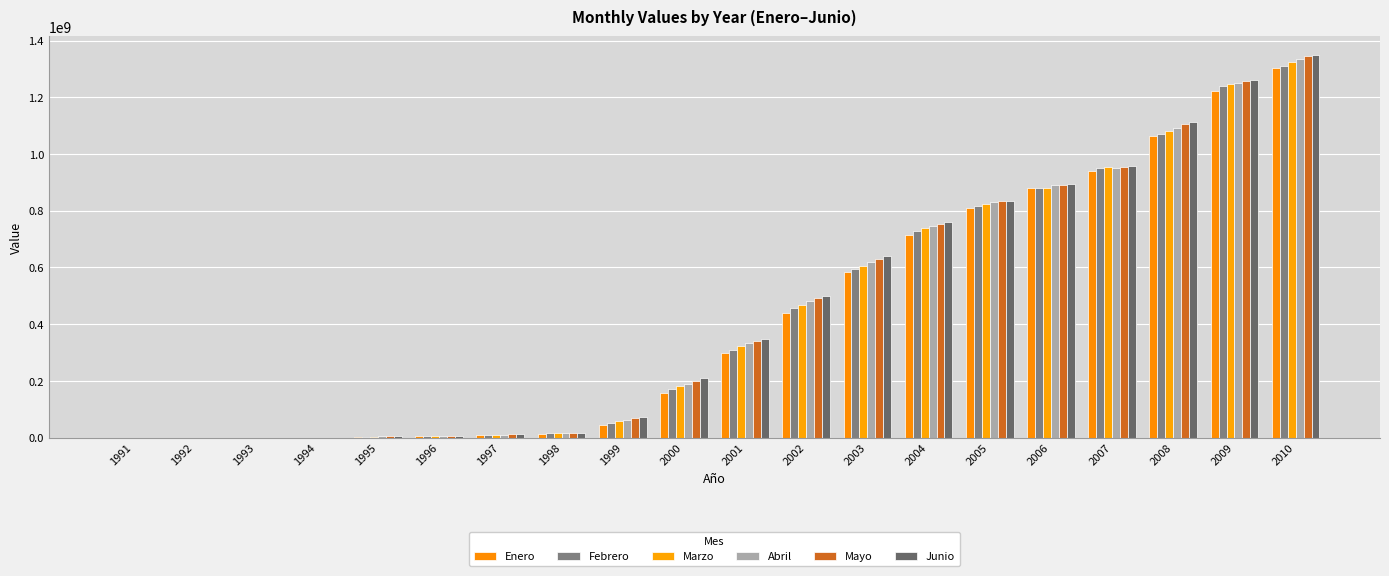

At which label is Enero closest to 652046552?

2004